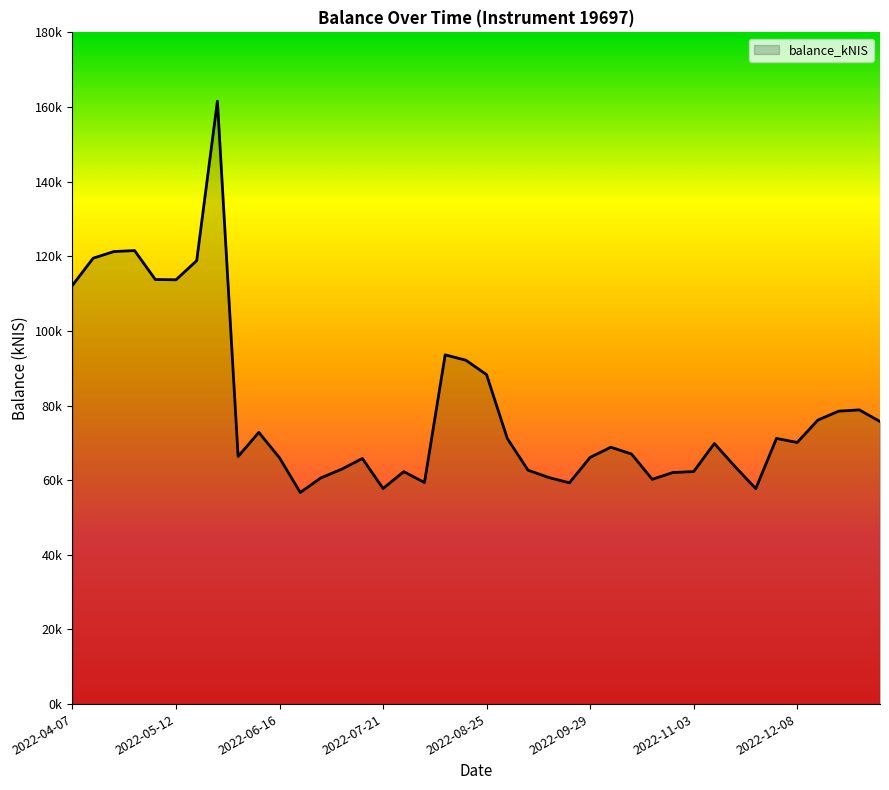

Is this an area chart (filled region under the line)?

Yes